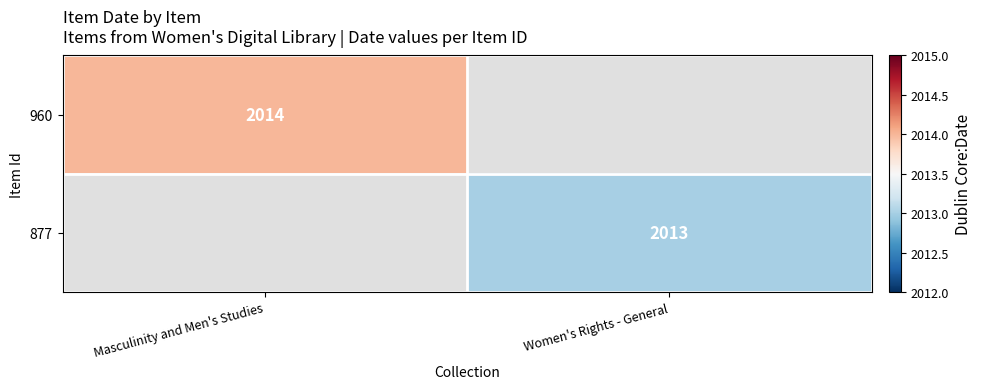

Is the value of 960 at Masculinity and Men's Studies greater than the value of 877 at Women's Rights - General?

Yes